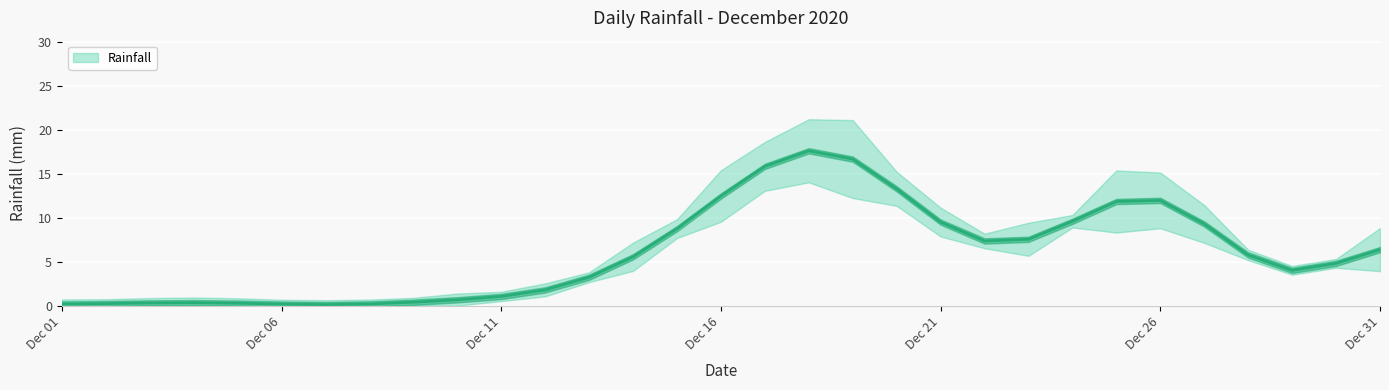

At which category does the chart reach its minimum across all series?

2020-12-02